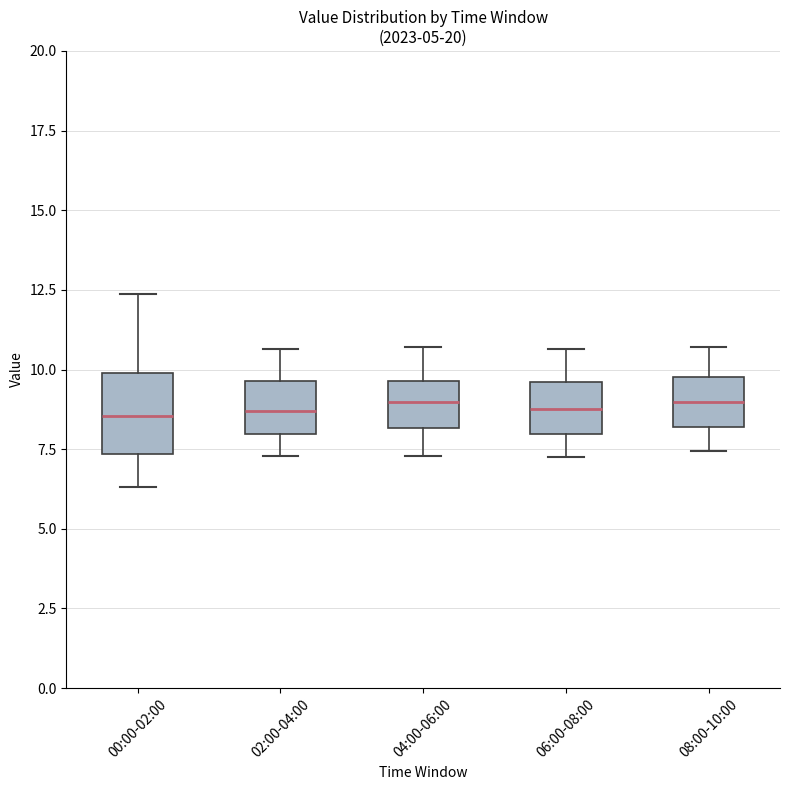

Comparing the boxes themselves (not the whiskers), which one is the tallest?

00:00-02:00